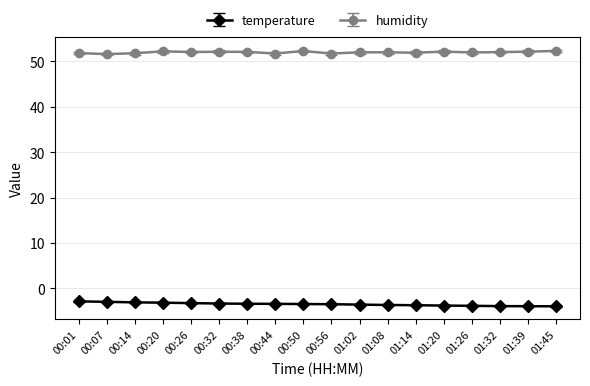

What is the average value of the humidity series?

52.0